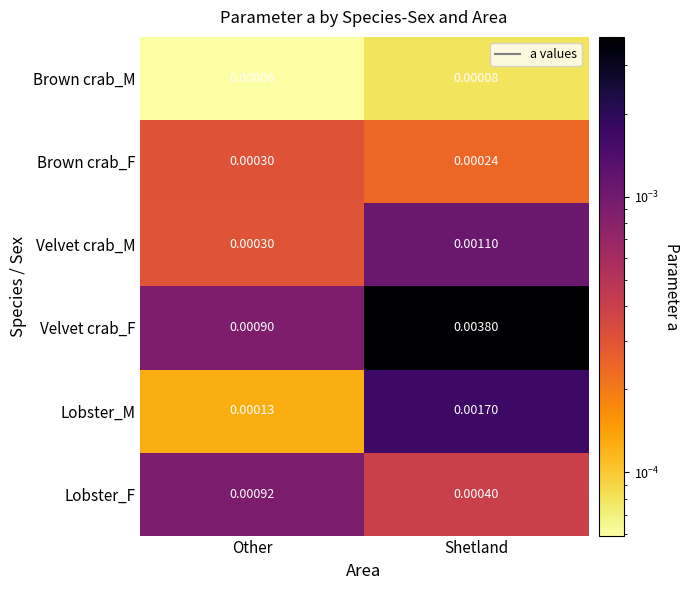

Which series changed the most between Other and Shetland?

Velvet crab_F